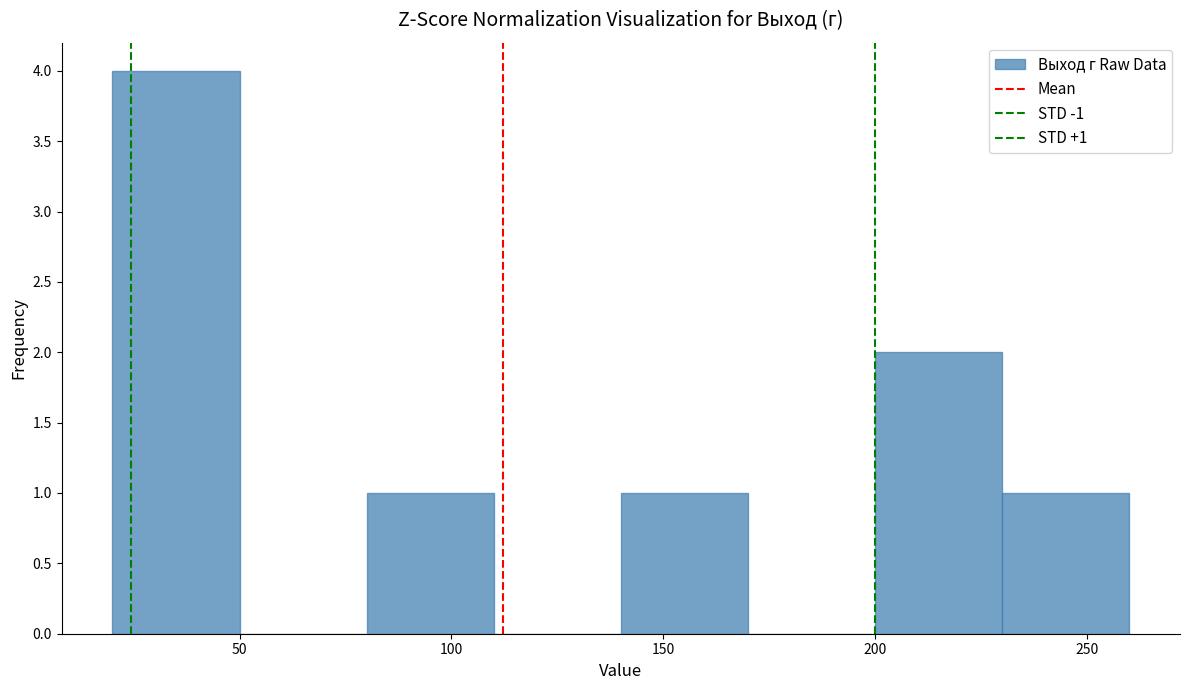

Which range on the x-axis has the tallest bar?

20 to 50